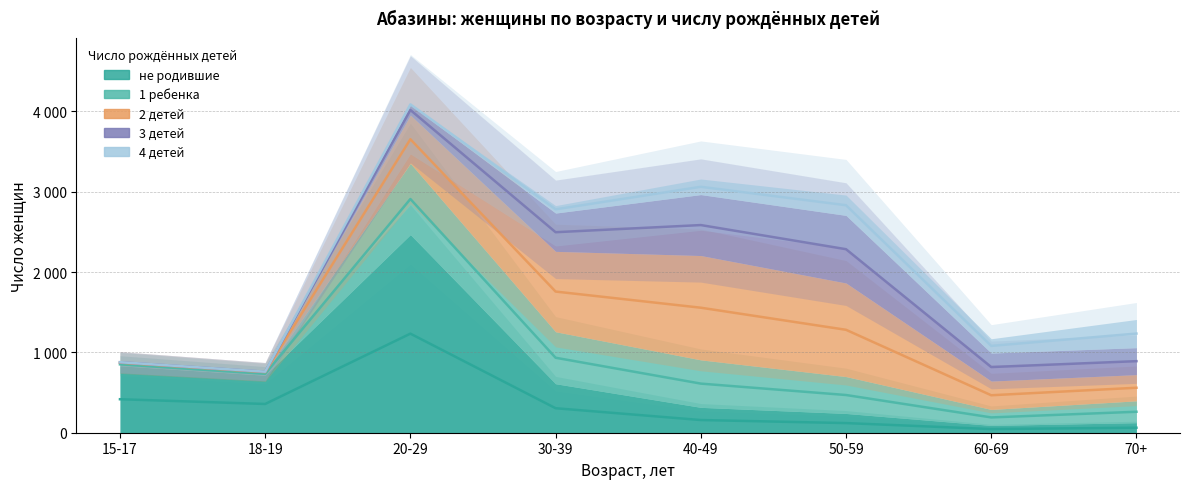

How many data points in не родившие are above 610?

3